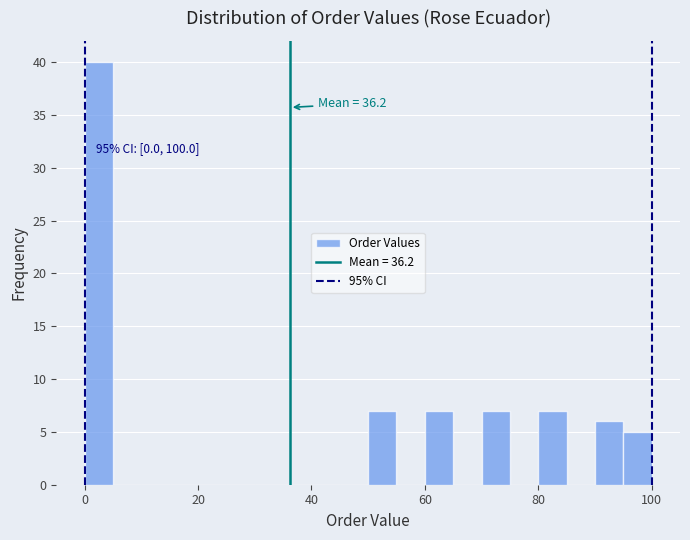

Around what value on the x-axis is the tallest bar? Give the approximate position of its centre, as read against the axis.

2